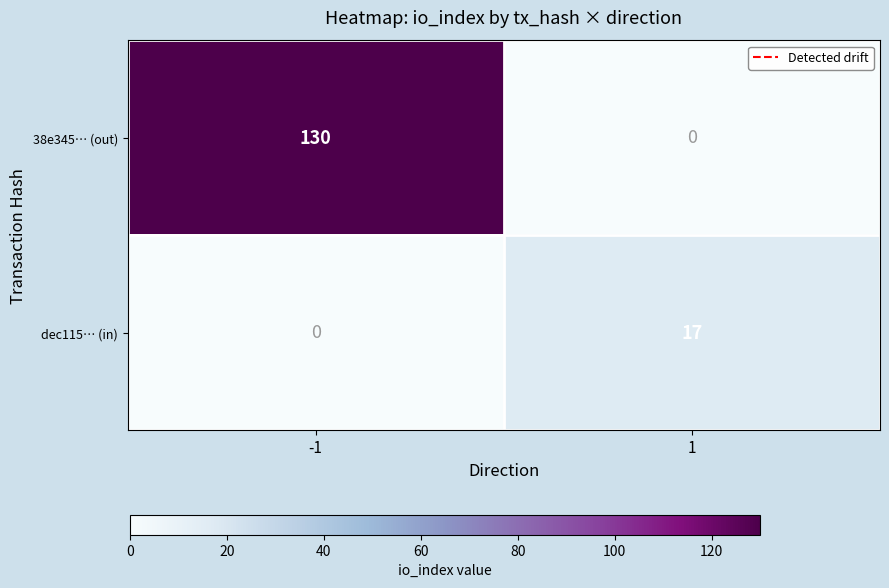

What is the difference between the 38e345… (out) values at 1 and -1?

130